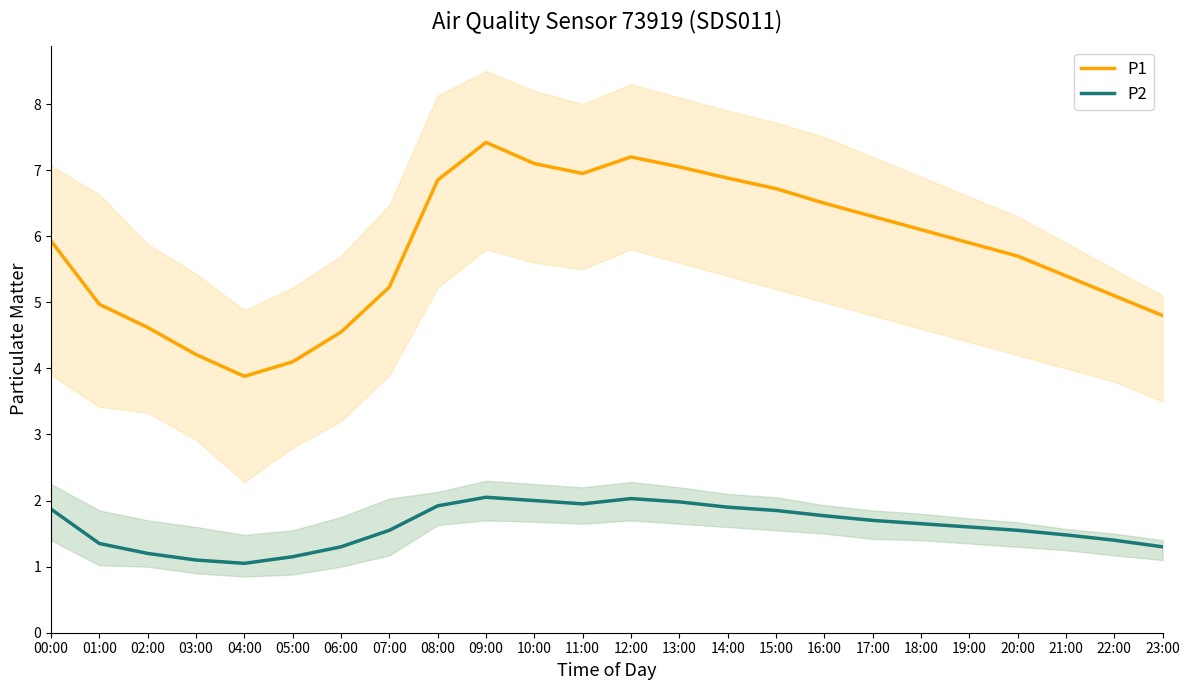

Between 05:00 and 06:00, which is larger?

06:00